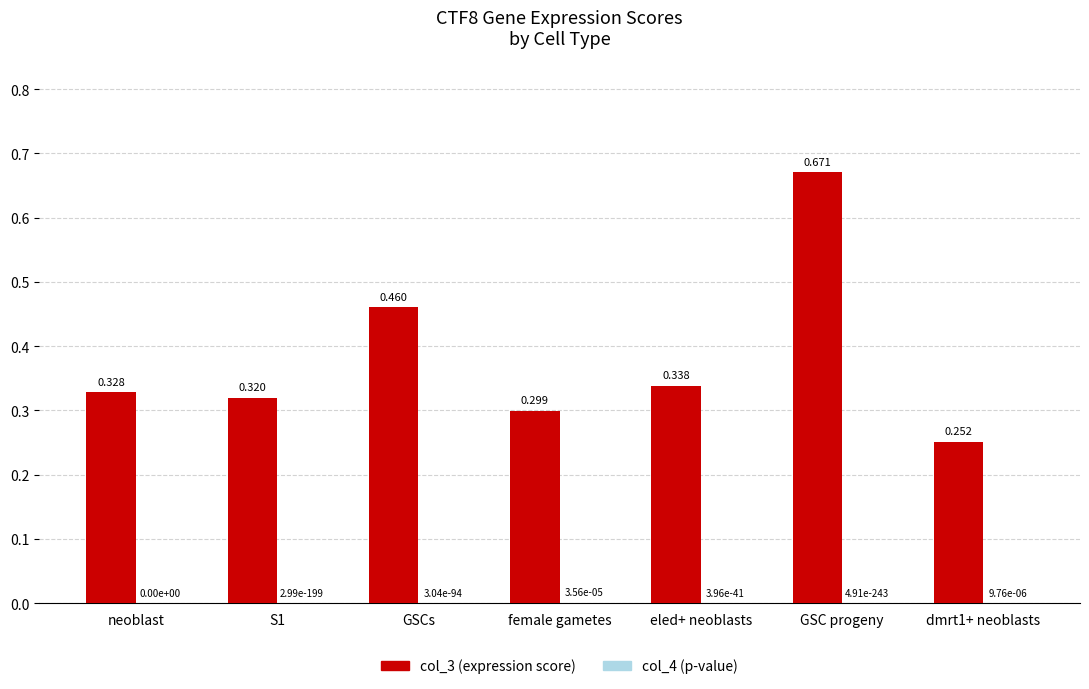

At which category is the sum across all series the highest?

GSC progeny